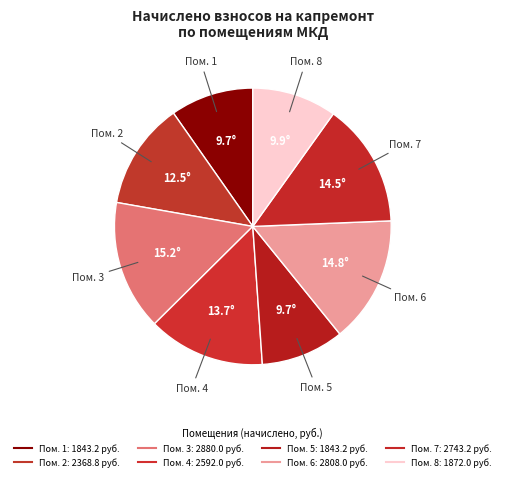

How many slices are in this pie chart?

8